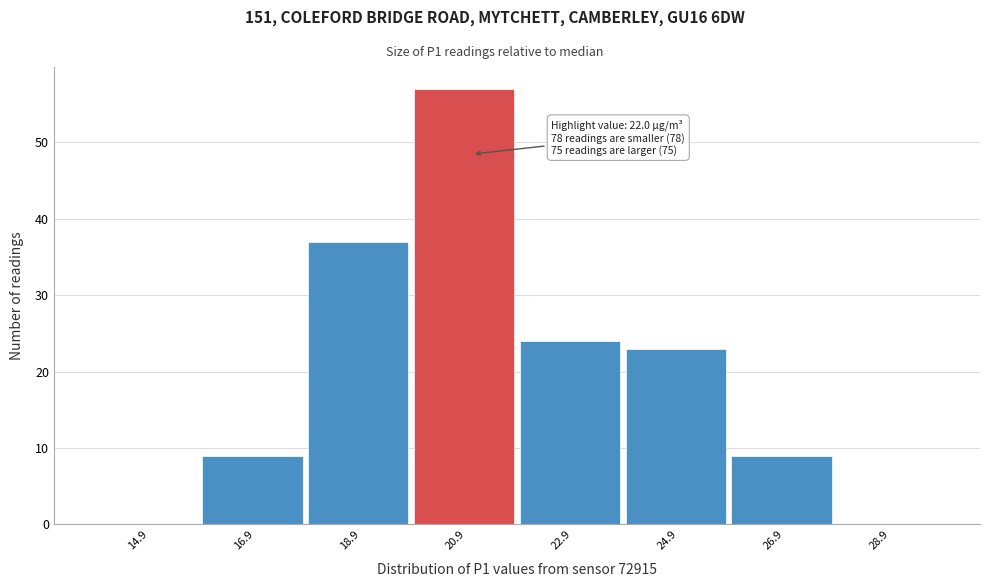

Reading left to right, transcribe all the data shown in this chart.

14.9=0	16.9=9	18.9=37	20.9=57	22.9=24	24.9=23	26.9=9	28.9=0